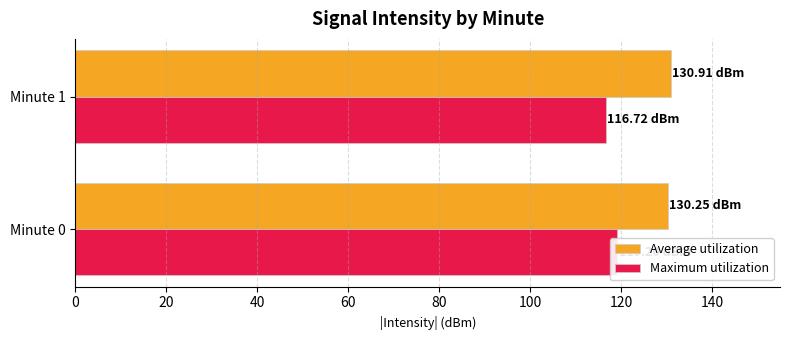

What is the value of the Average utilization bar at the 2nd from the left?

130.9